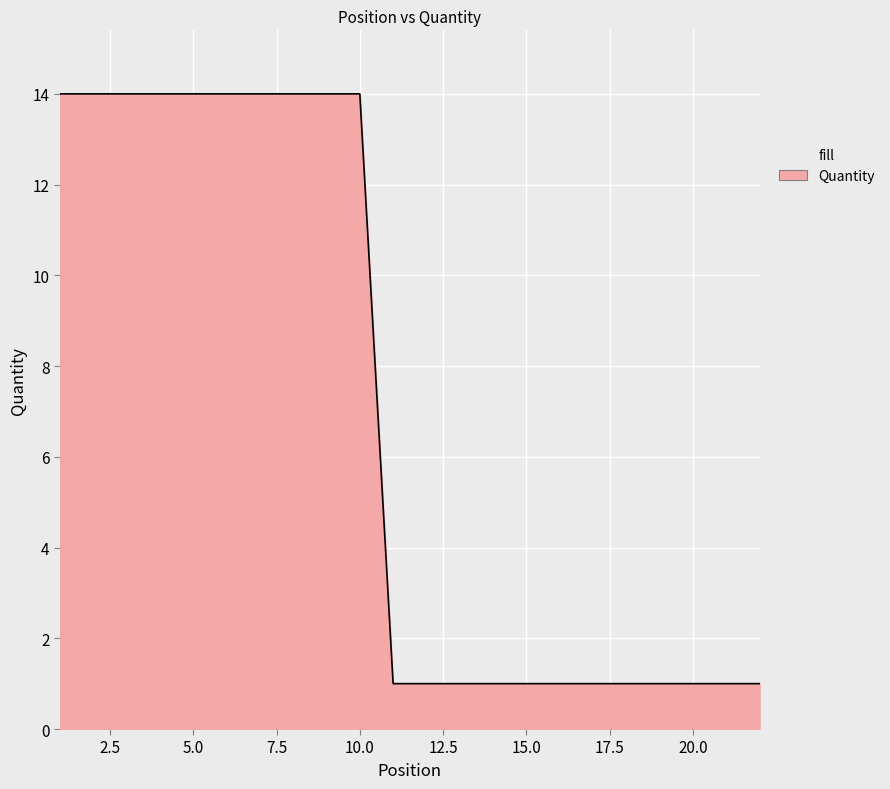

What is the difference between the maximum and minimum values?

13